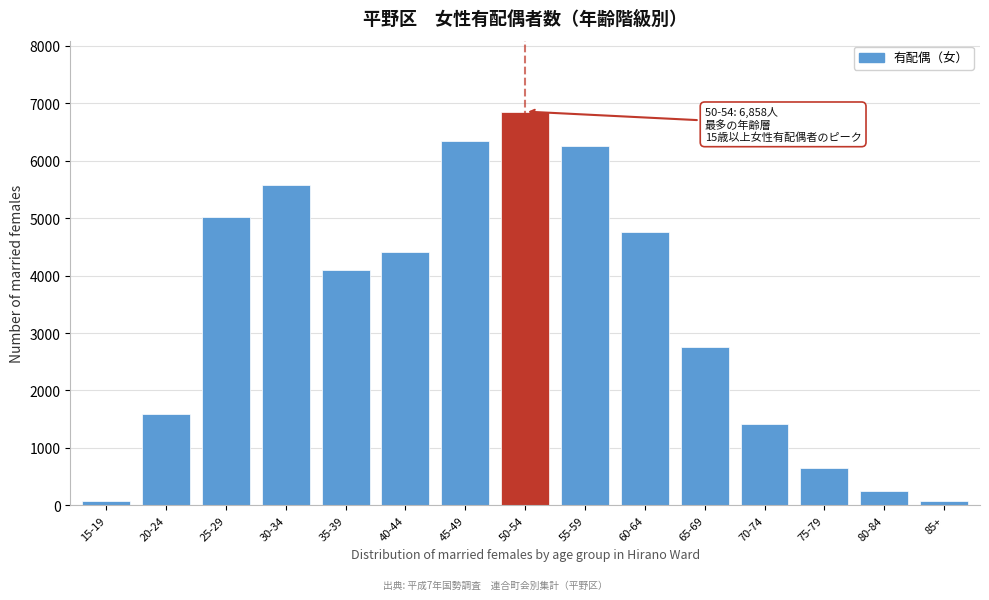

What is the average value?

3343